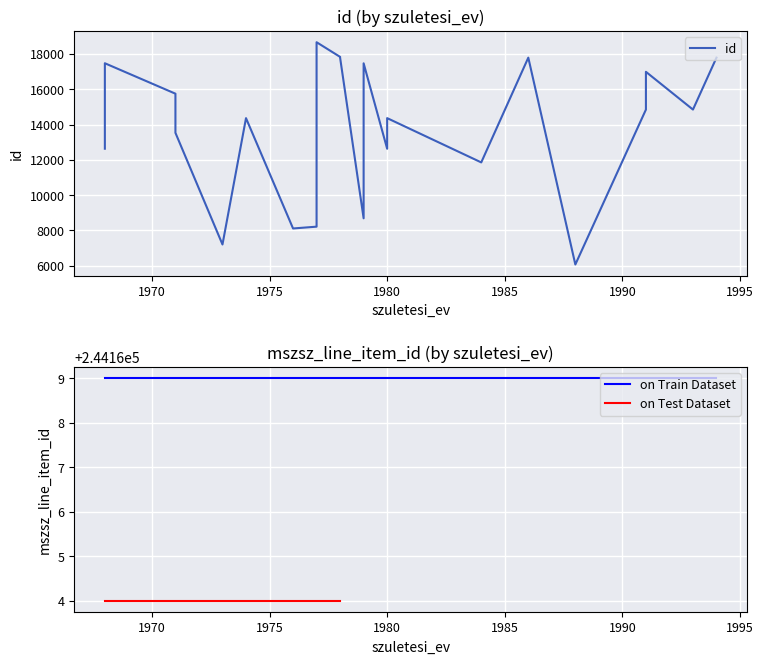

Which series has the widest spread of values?

id